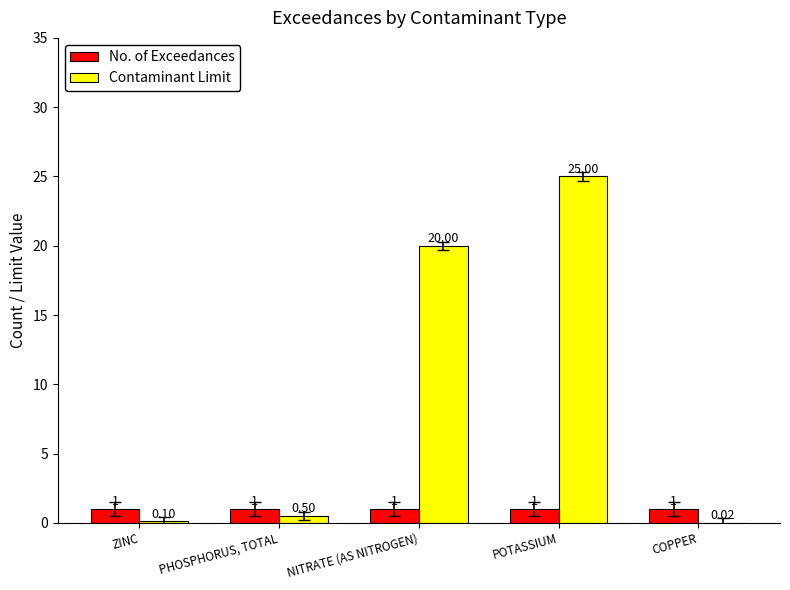

Between NITRATE (AS NITROGEN) and POTASSIUM, which series saw the biggest shift?

Contaminant Limit